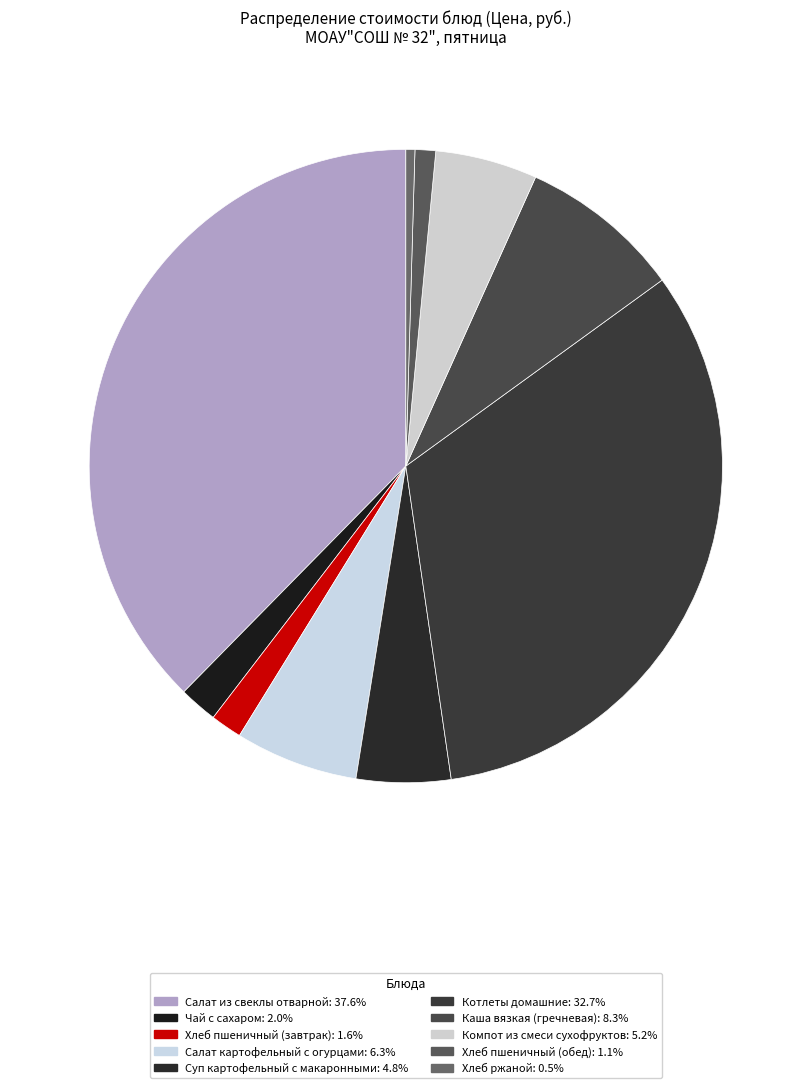

How many segments does this pie chart have?

10